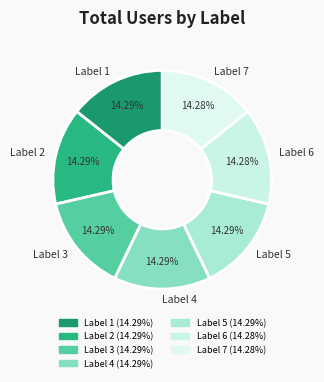

Is the sum of Label 6 and Label 5 greater than half?

No